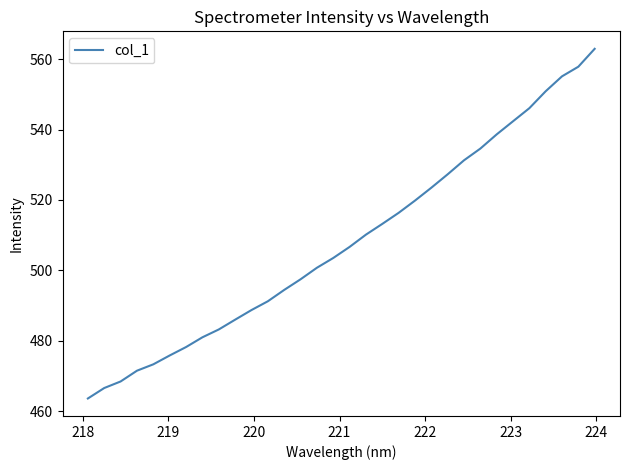

Count the number of data series in this chart.

1